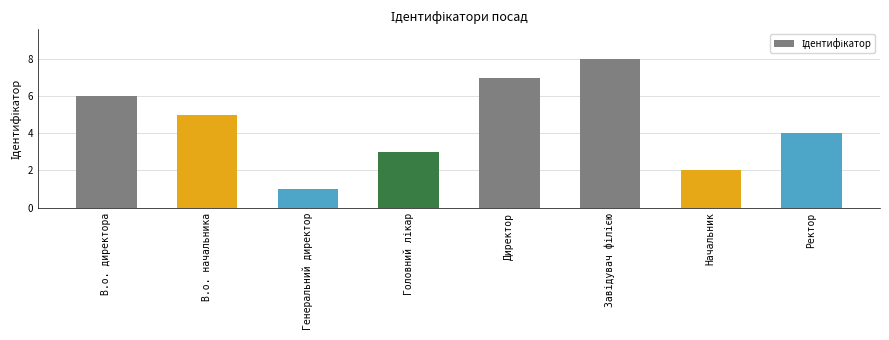

The value at В.о. начальника is 5. True or false?

True